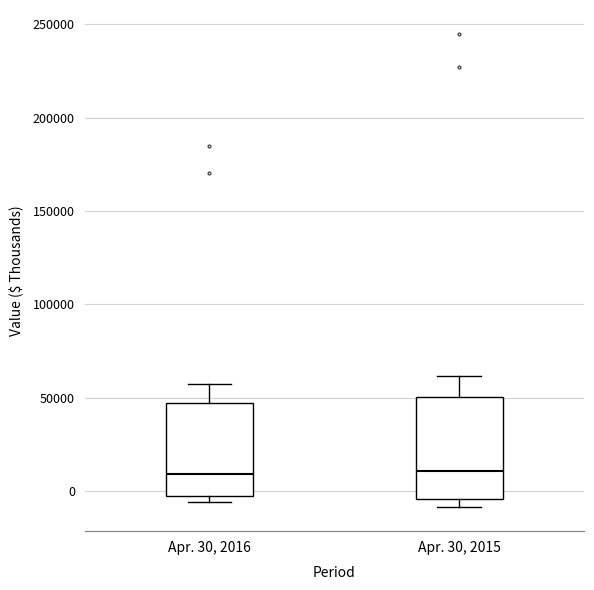

Reading left to right, transcribe this box plot: for each box, give where its median line is, the range the box spans, and where its two whiskers end, as read against the y-axis. The values are not printed on the chart, so give them approximately, as read against the axis.

Apr. 30, 2016: median 10000, box -5000 to 45000, whiskers -5000 (just below the box's lower edge) to 60000
Apr. 30, 2015: median 10000, box -5000 to 50000, whiskers -10000 to 60000